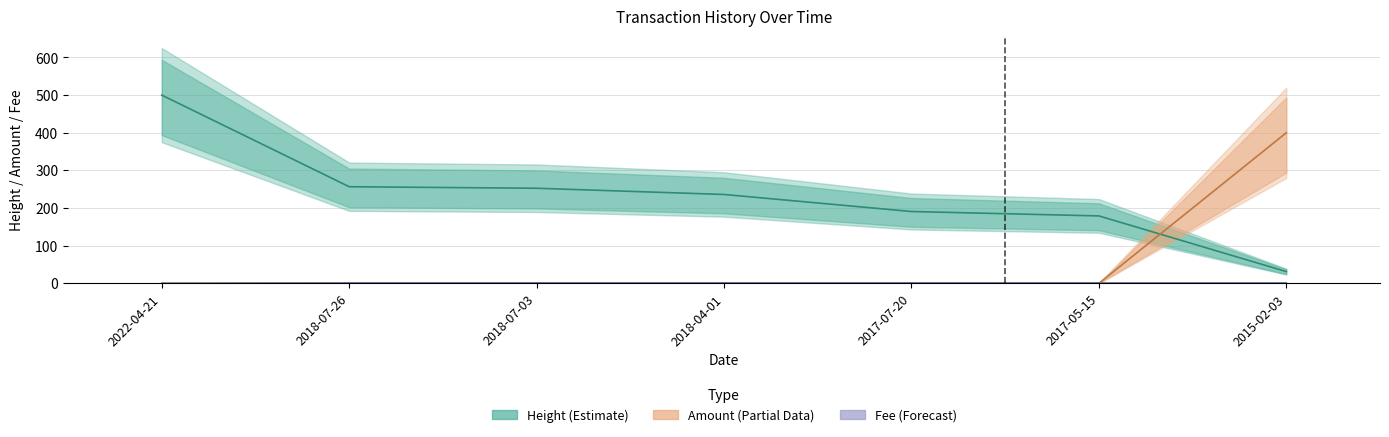

Rank the series at 2017-05-15 from highest to lowest value.

Height, Fee, Amount